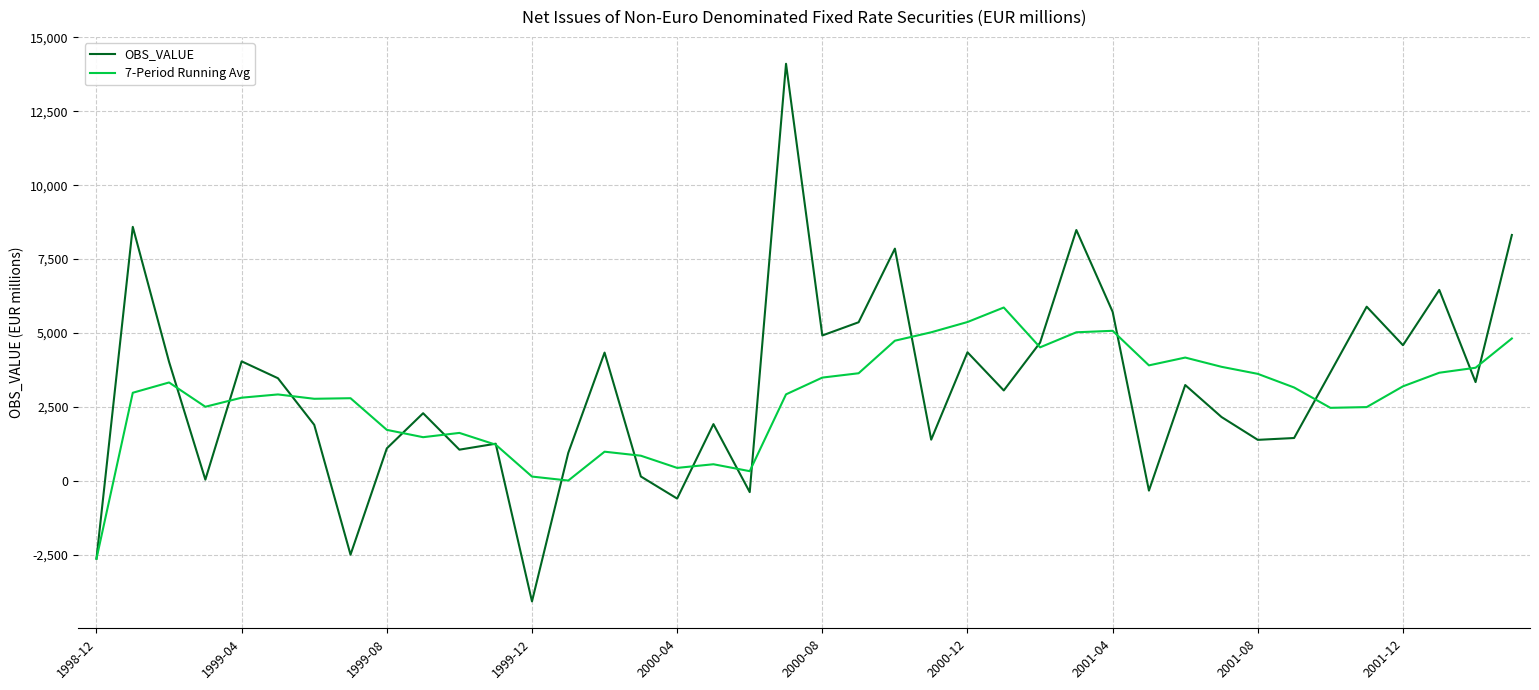

Which series has the largest range (max minus min)?

OBS_VALUE